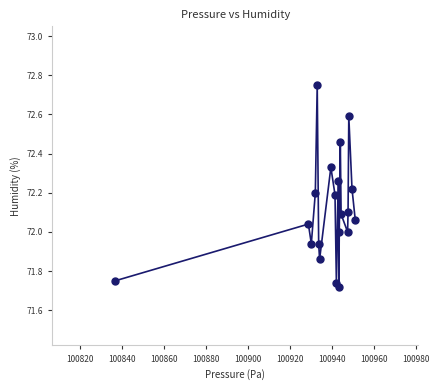

What is the range of Y values (max minus min)?

1.0